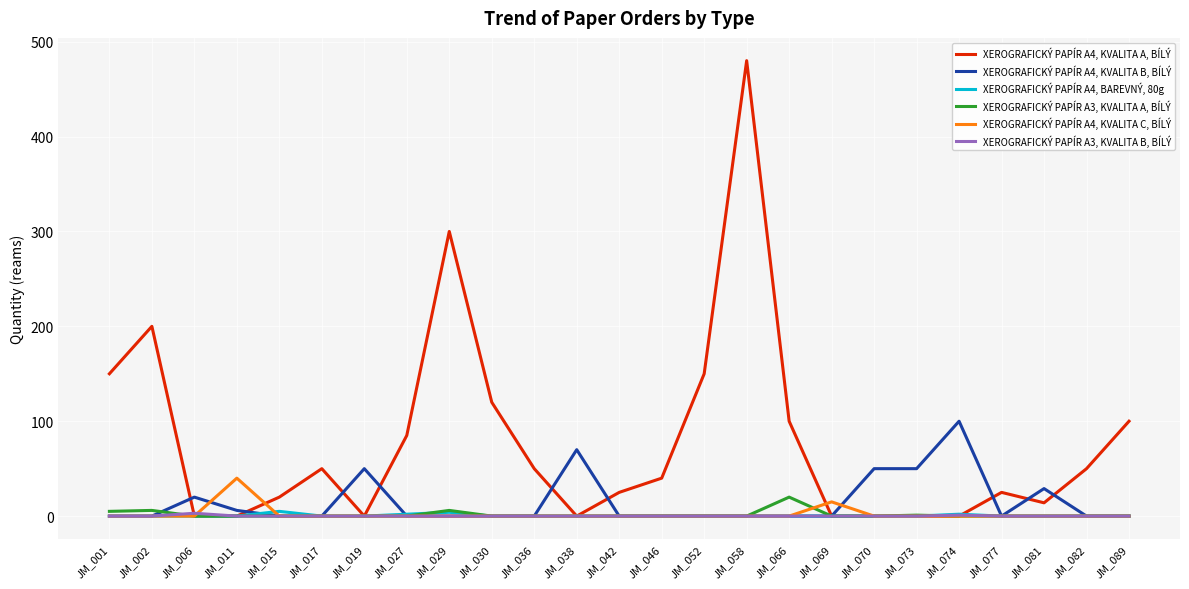

True or false: XEROGRAFICKÝ PAPÍR A4, KVALITA A, BÍLÝ has a value of 26 at JM_027.

False